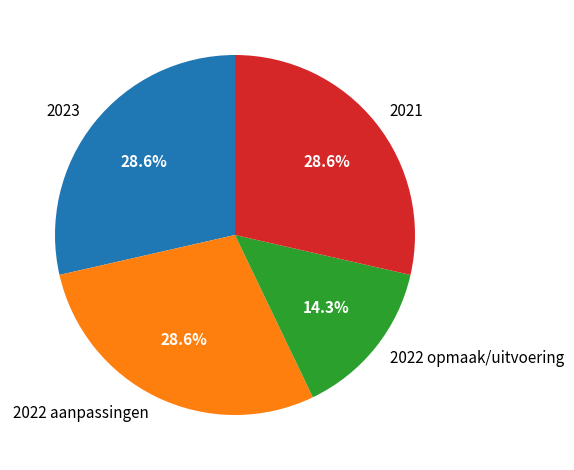

Does any single category account for the majority?

No